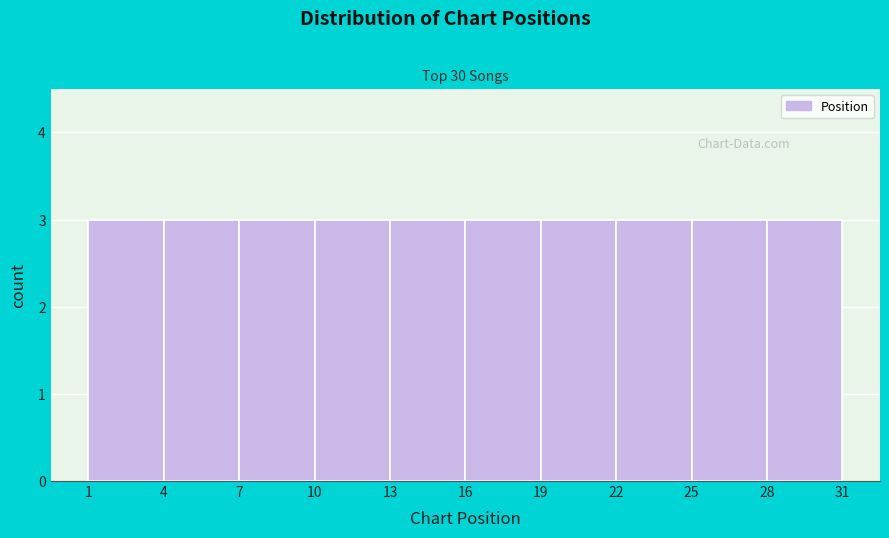

What is the height of the bar covering 28 to 31 on the x-axis? The values are not printed on the chart, so give them approximately, as read against the axis.

3